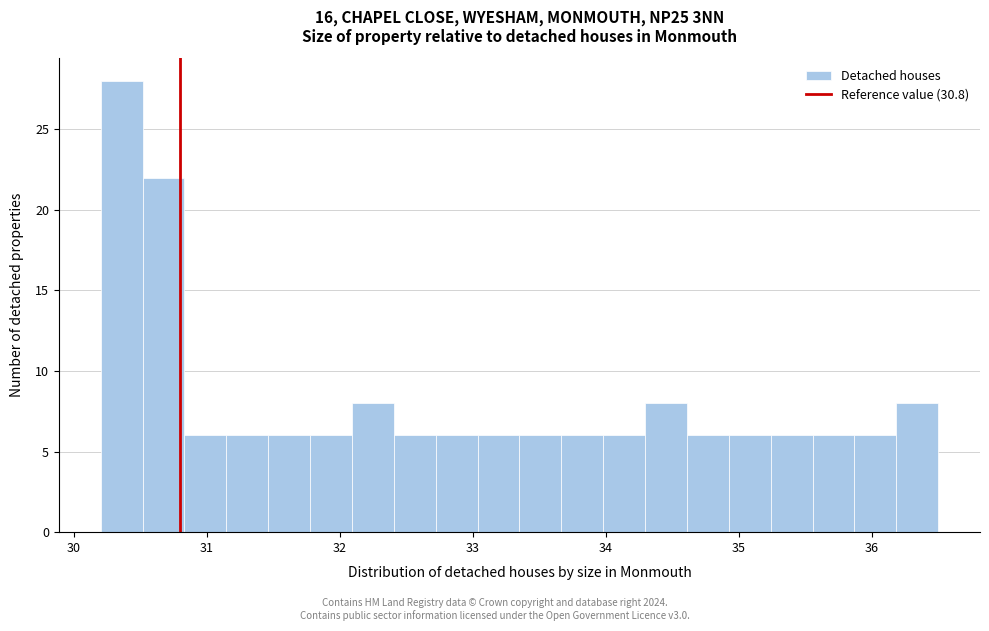

Read against the x-axis, roughly where is the centre of the tallest bar?

30.4